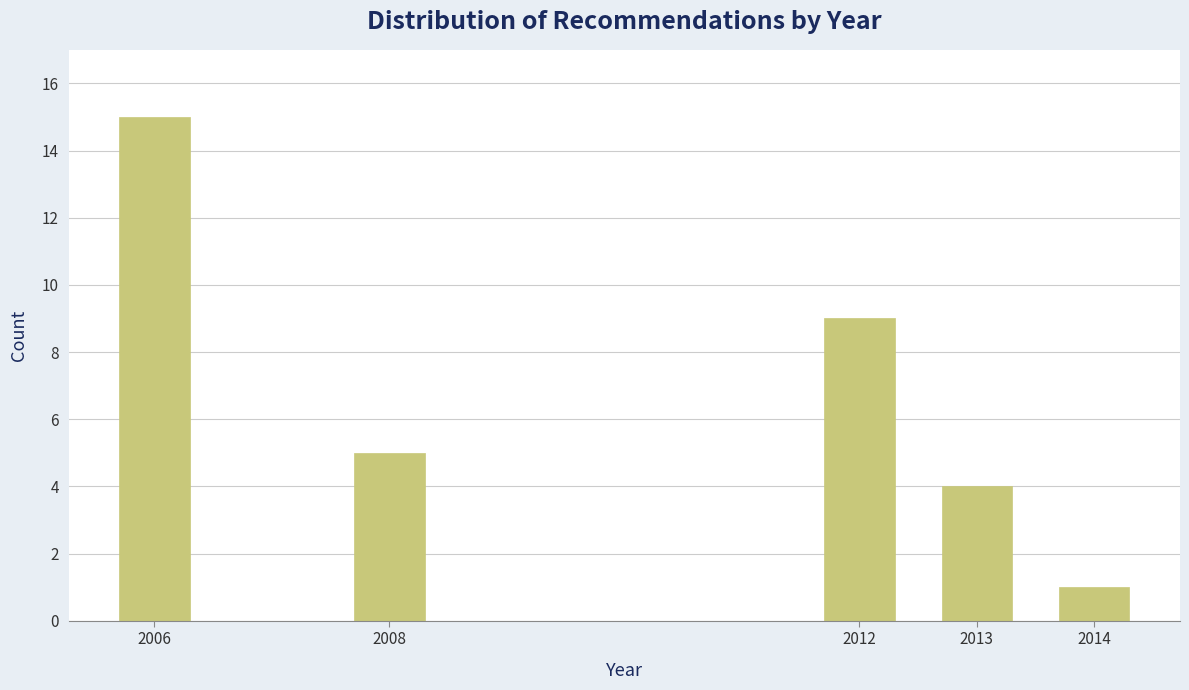

Reading left to right, what are all the values shown in this chart?

15	5	9	4	1